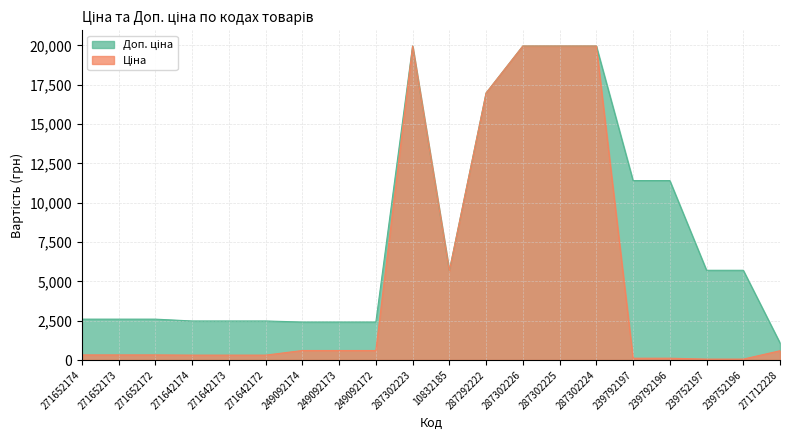

At which label does Доп. ціна first exceed 5673?

287302223